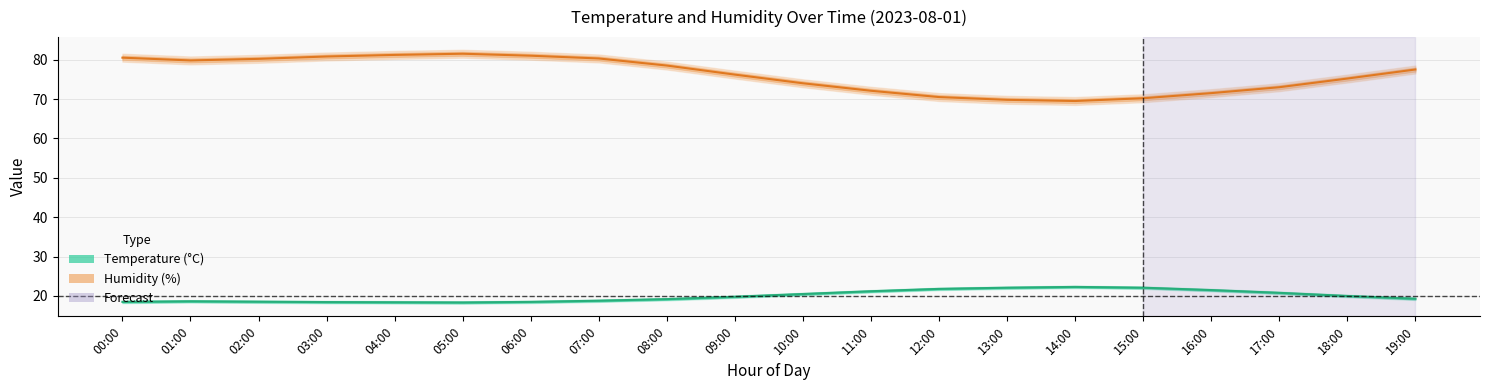

Which category has the lowest value across all series?

05:00